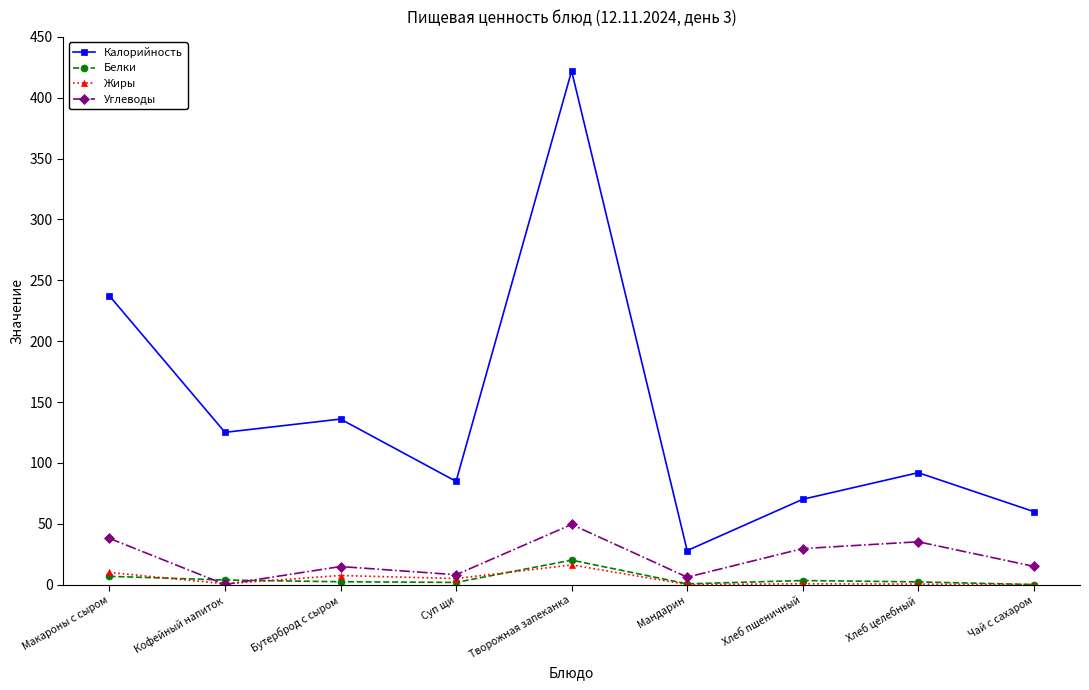

True or false: Жиры and Калорийность intersect in this chart.

False